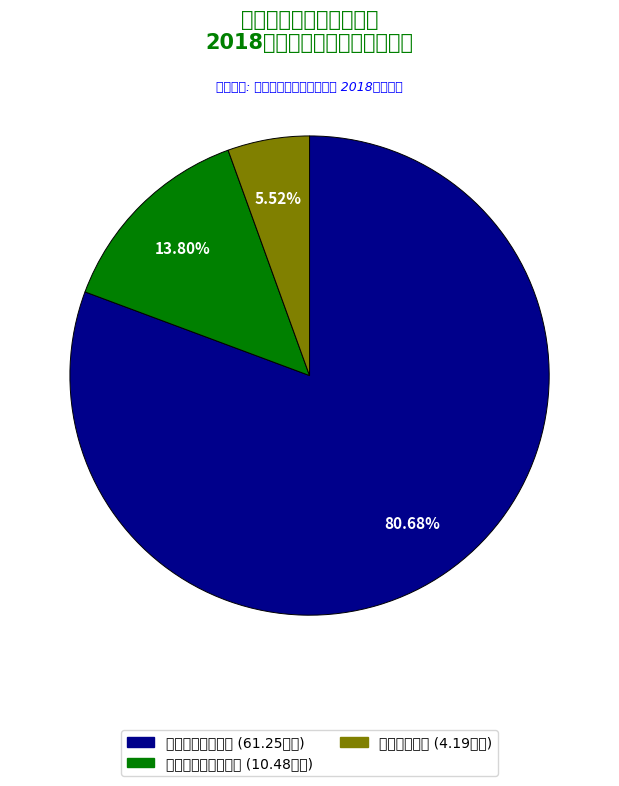

What is the largest slice in the pie chart?

一般公共服务支出